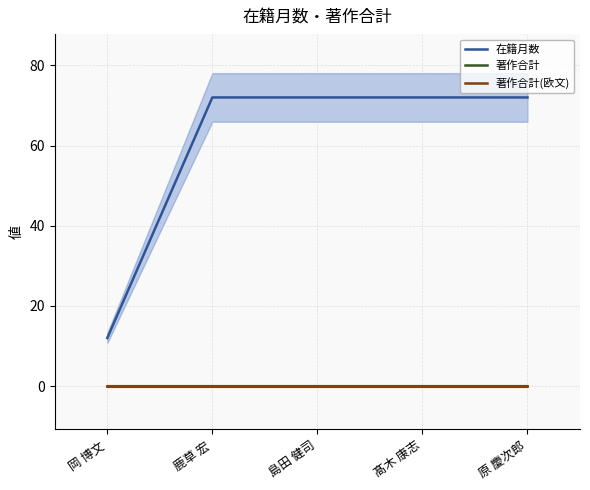

What is the difference between the highest and lowest values at 原 慶次郎?

72